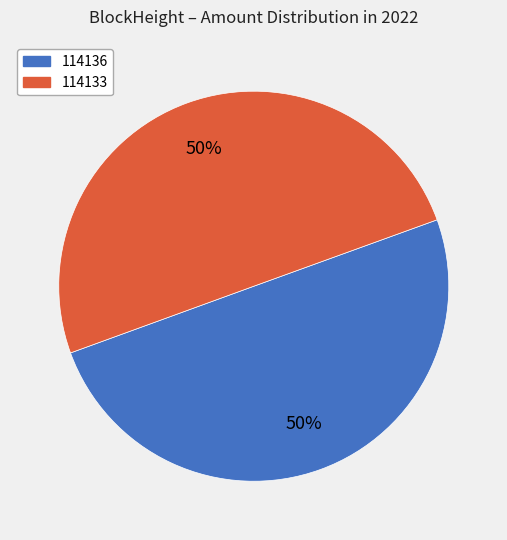

What is the ratio of the value at 114136 to the value at 114133?

1.0